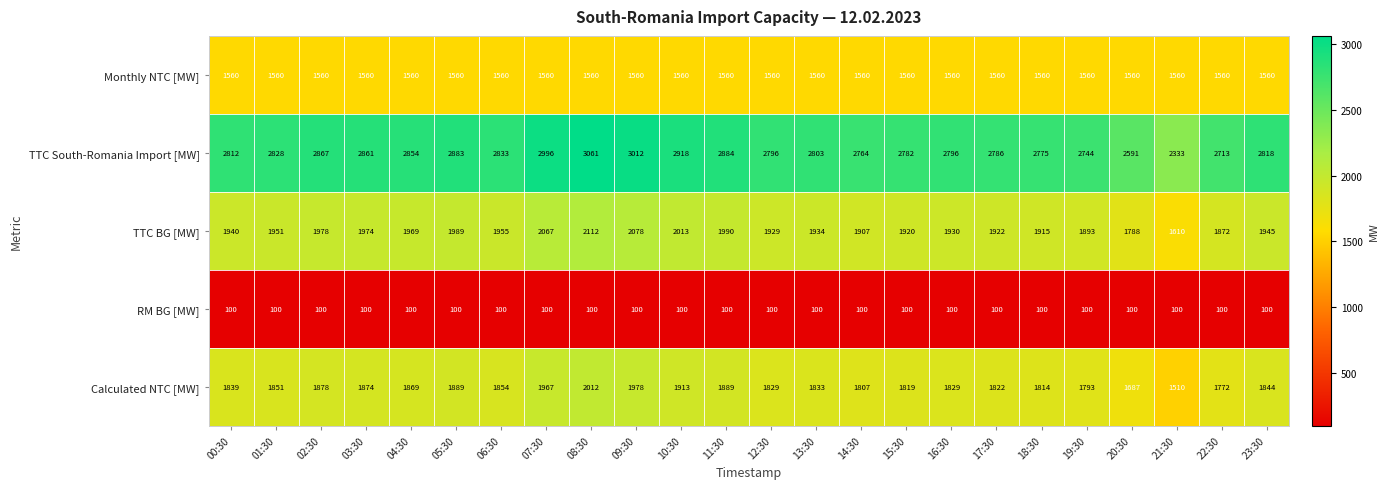

What is the spread (max minus min) of values at 10:30?

2818